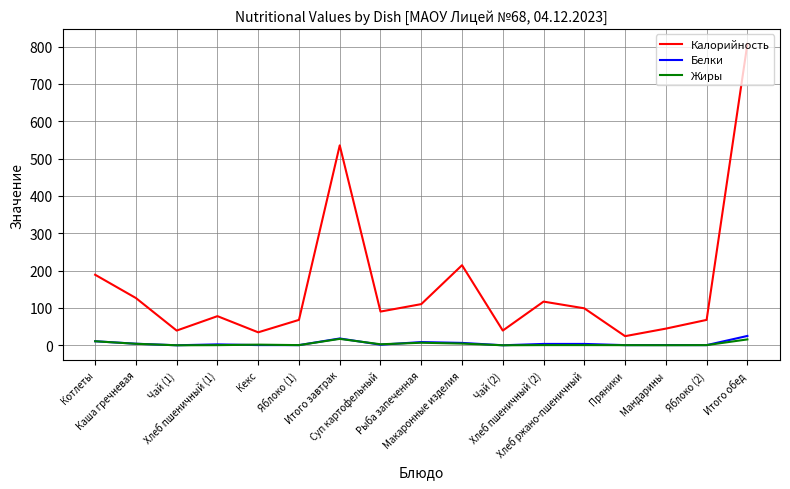

Which series has the largest total across all categories?

Калорийность